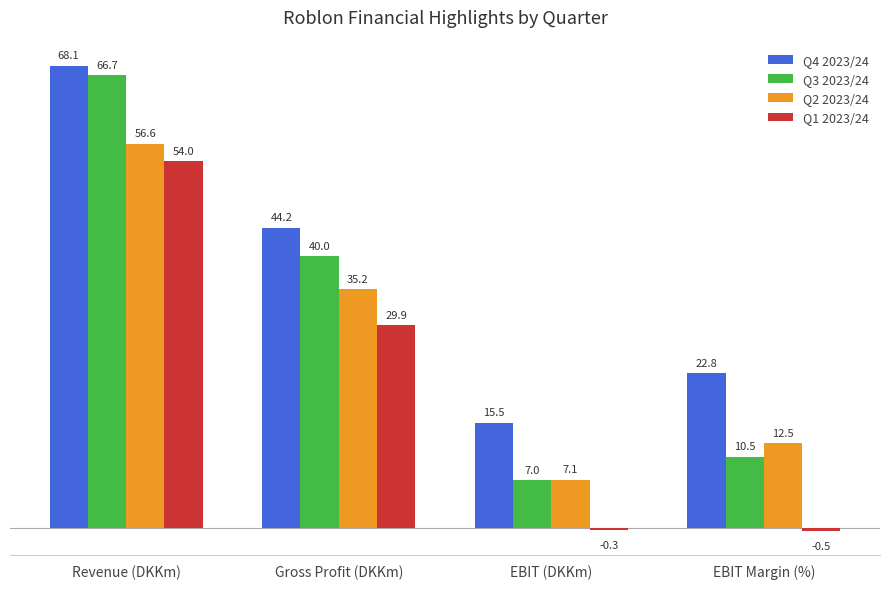

Is it true that Q3 2023/24 equals 7.0 at EBIT (DKKm)?

True